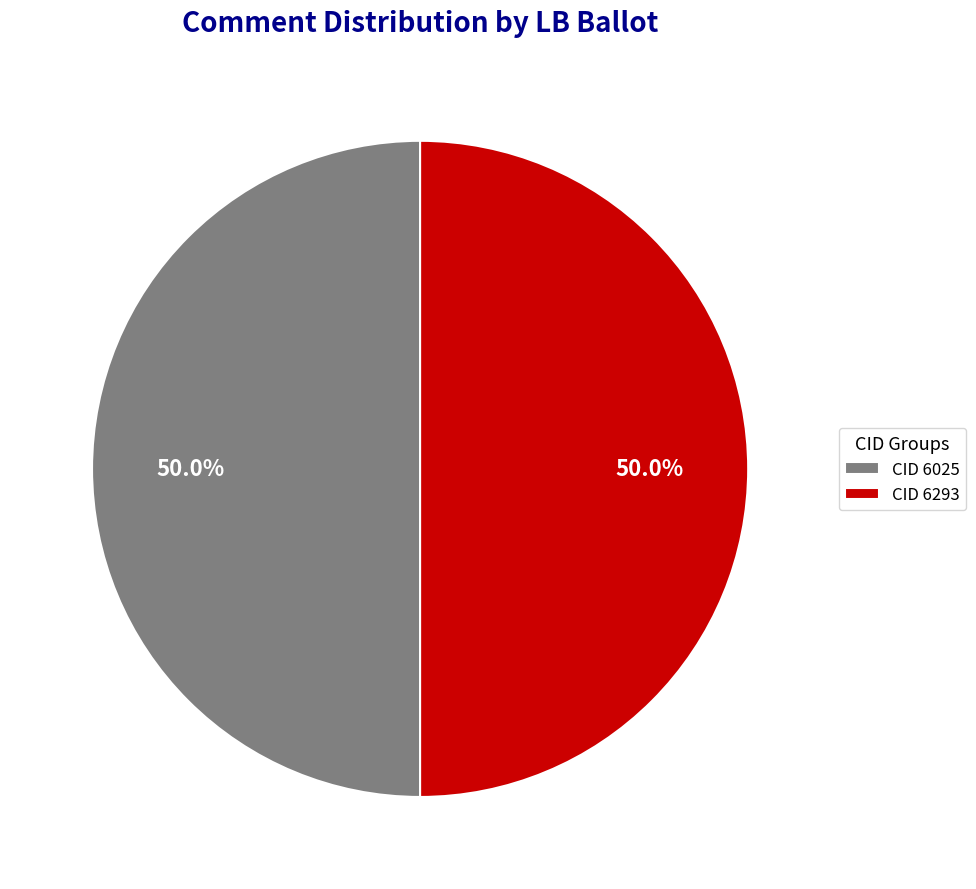

Approximately how many times larger is the value at CID 6025 compared to CID 6293?

1.0